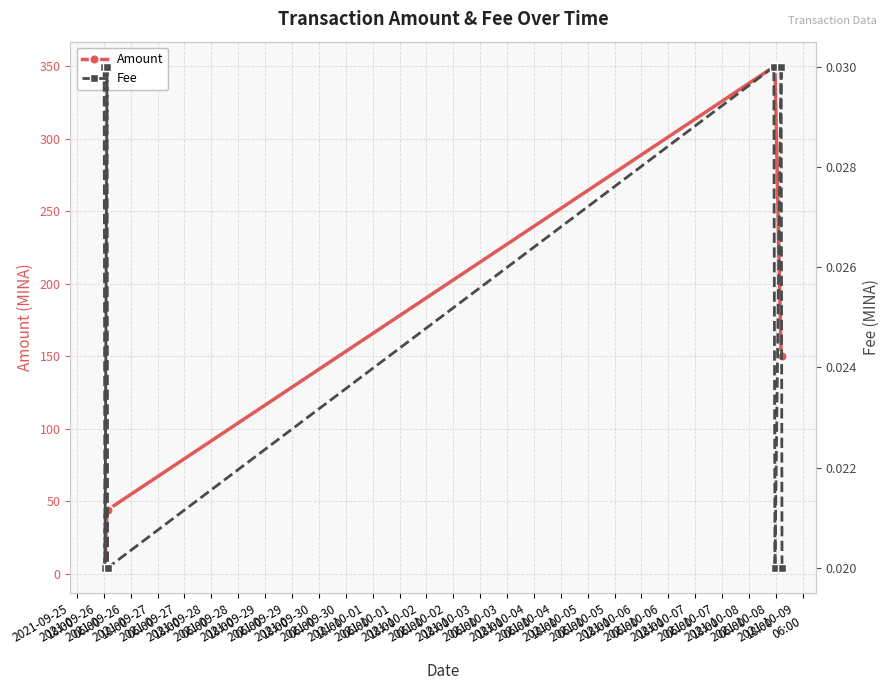

How many categories are shown in the chart?

8